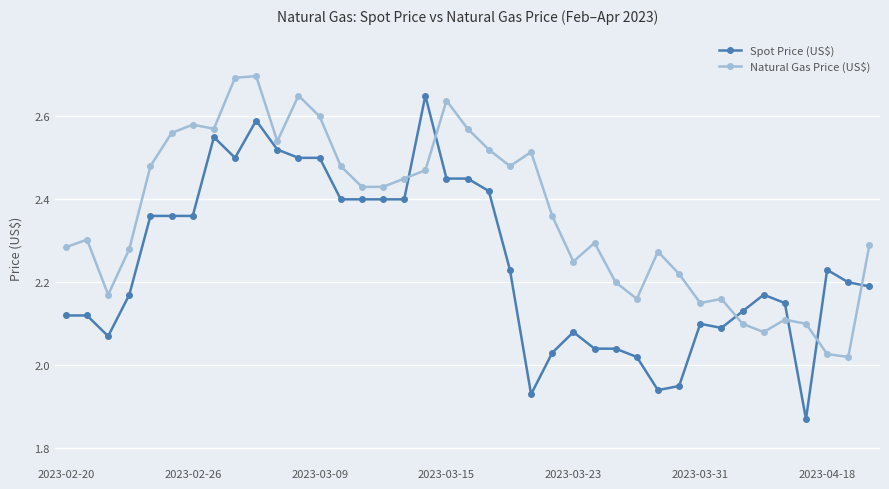

What is the highest value of the Natural Gas Price (US$) series?

2.7